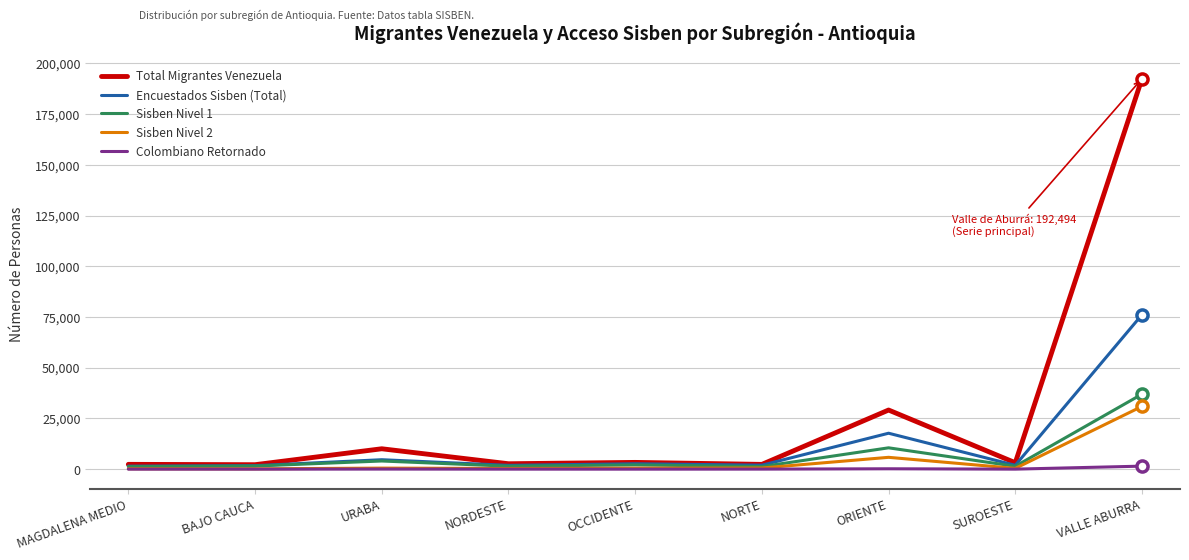

Which series has the widest spread of values?

Total Migrantes Venezuela